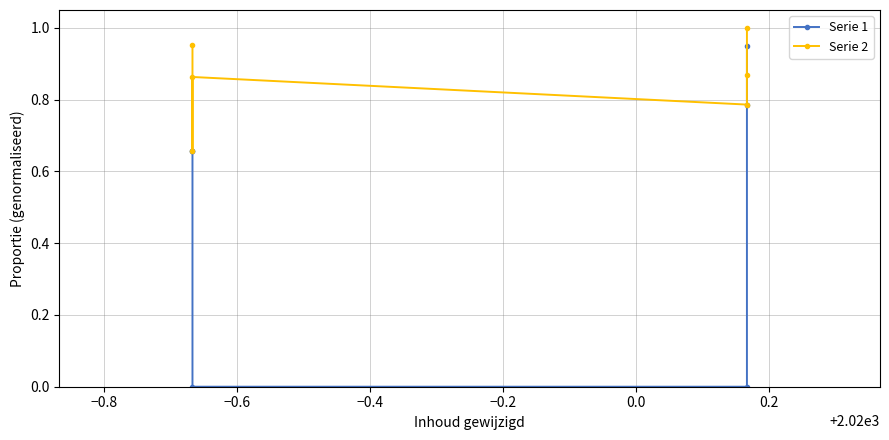

Rank the series at 0.0 from lowest to highest value.

Serie 1, Serie 2